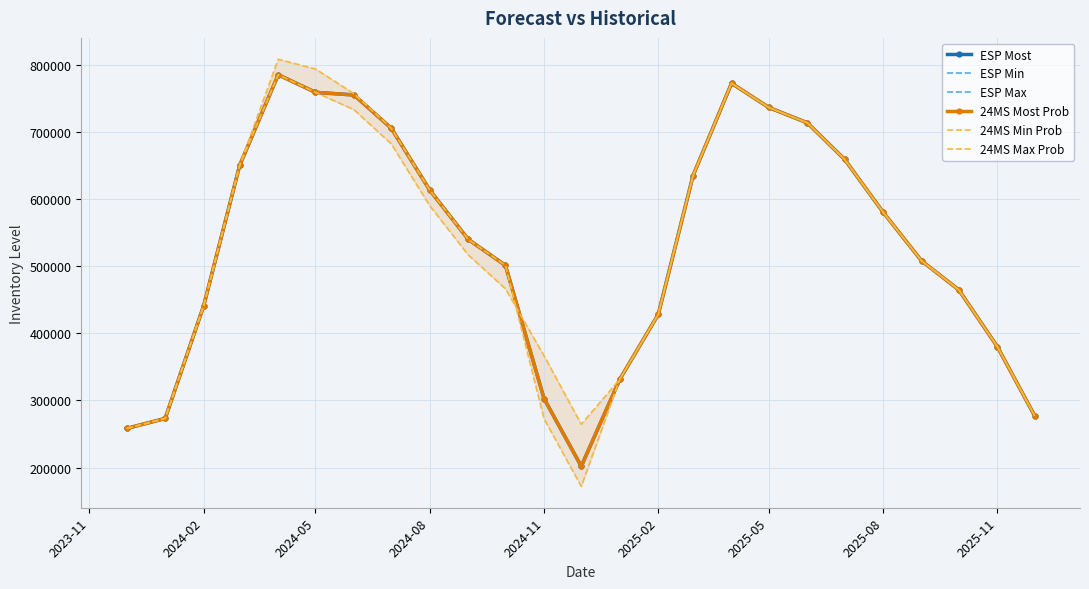

List the series in order of their peak value, highest first.

24MS Min Prob, ESP Most, ESP Min, ESP Max, 24MS Most Prob, 24MS Max Prob